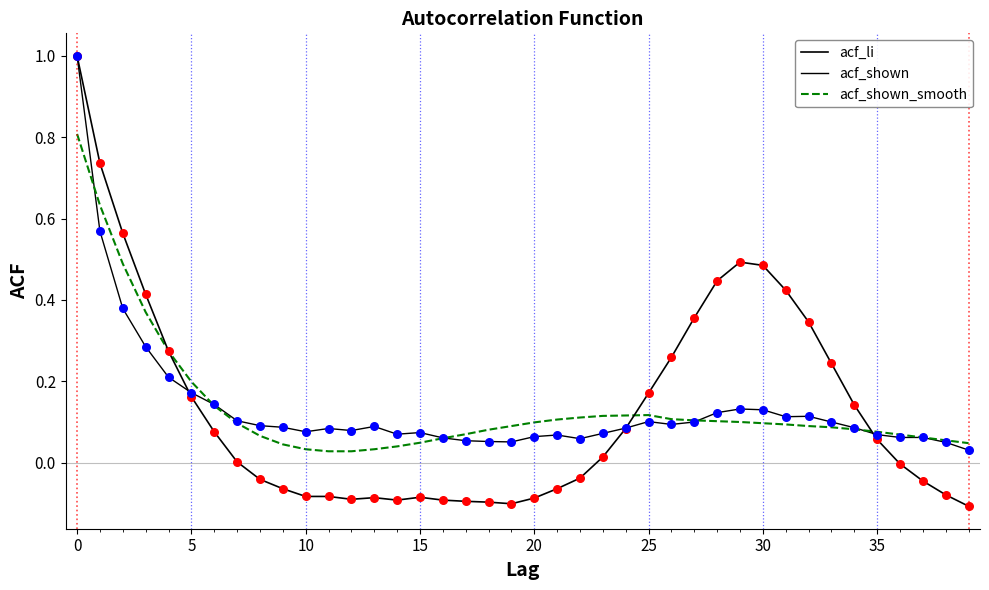

How many lines are shown in the chart?

3